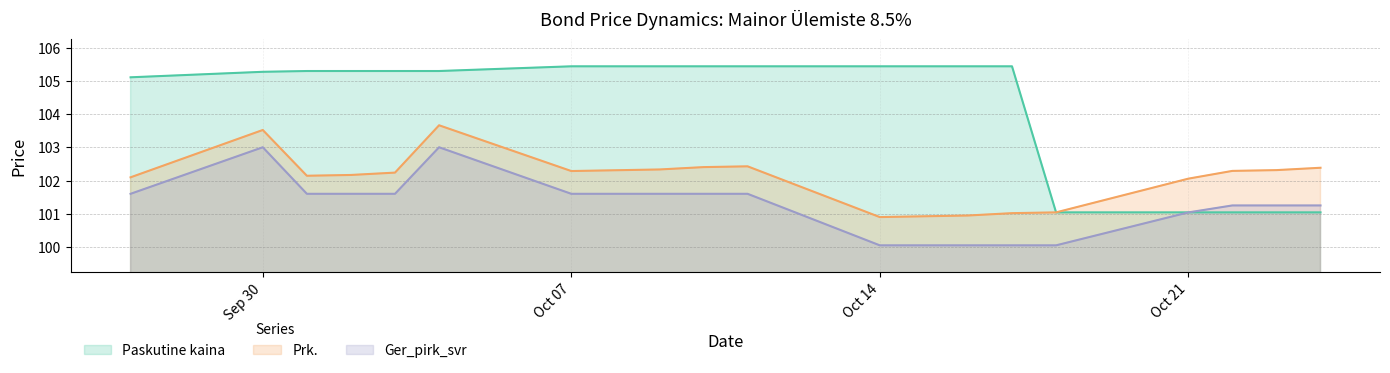

The Ger_pirk_svr series shows 100.0 at 2024-10-18. True or false?

True